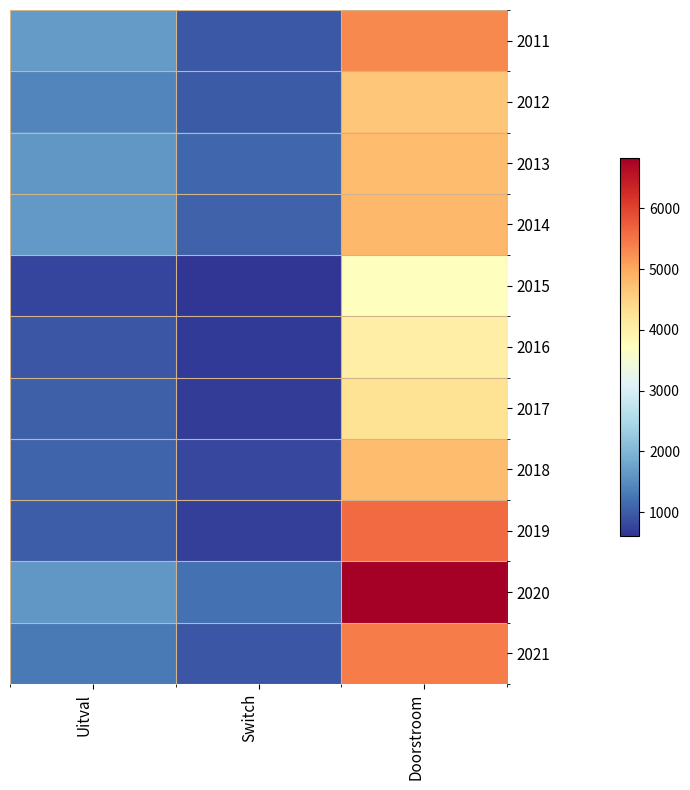

Reading left to right, extract all data points from this chart.

2011: Uitval=1677	Switch=958	Doorstroom=5299
2012: Uitval=1414	Switch=986	Doorstroom=4655
2013: Uitval=1625	Switch=1114	Doorstroom=4768
2014: Uitval=1633	Switch=1054	Doorstroom=4826
2015: Uitval=776	Switch=610	Doorstroom=3741
2016: Uitval=931	Switch=679	Doorstroom=4056
2017: Uitval=1033	Switch=705	Doorstroom=4254
2018: Uitval=1081	Switch=790	Doorstroom=4768
2019: Uitval=1001	Switch=717	Doorstroom=5595
2020: Uitval=1615	Switch=1216	Doorstroom=6829
2021: Uitval=1311	Switch=940	Doorstroom=5425